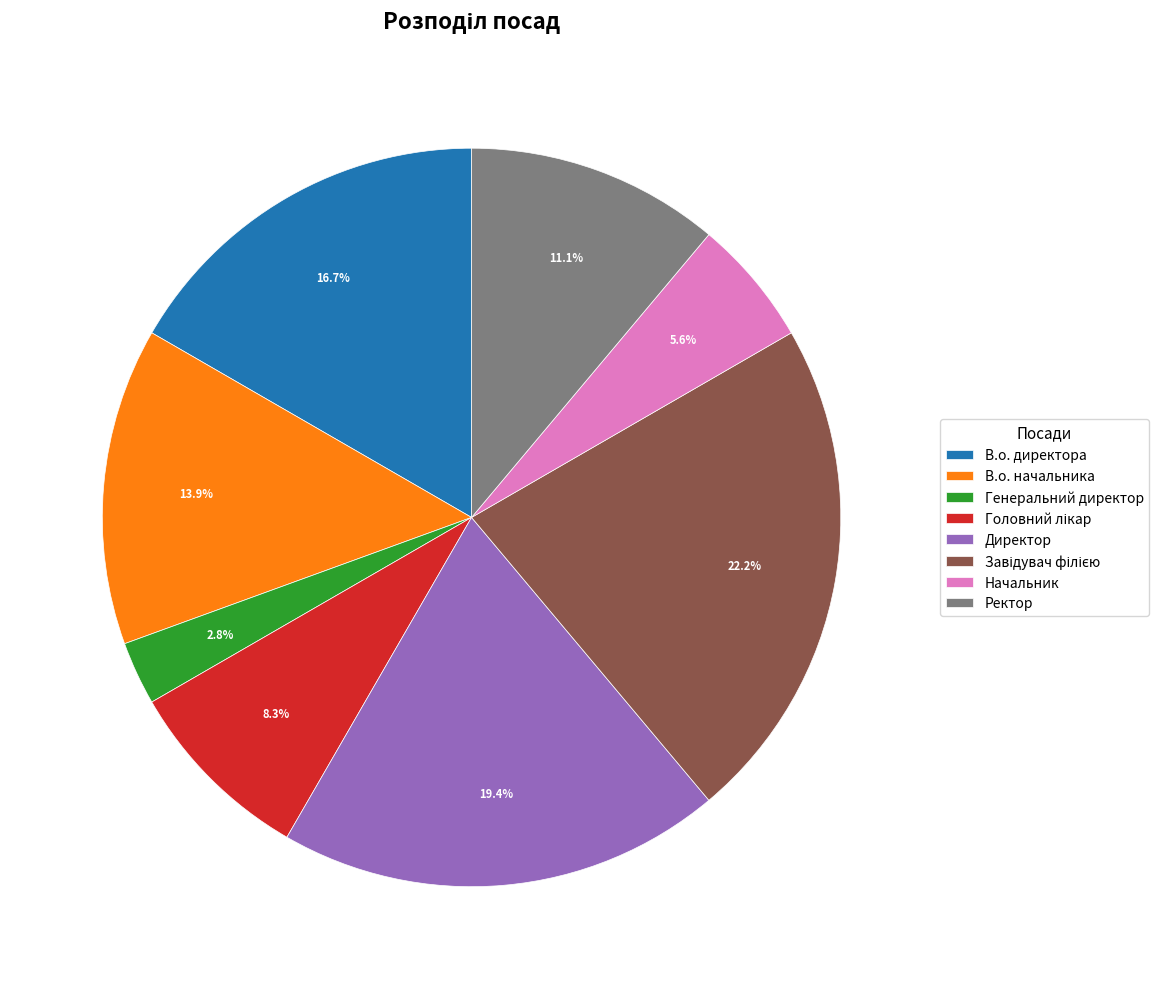

To the nearest percent, what is the difference between the Ректор and В.о. директора slice percentages?

6%